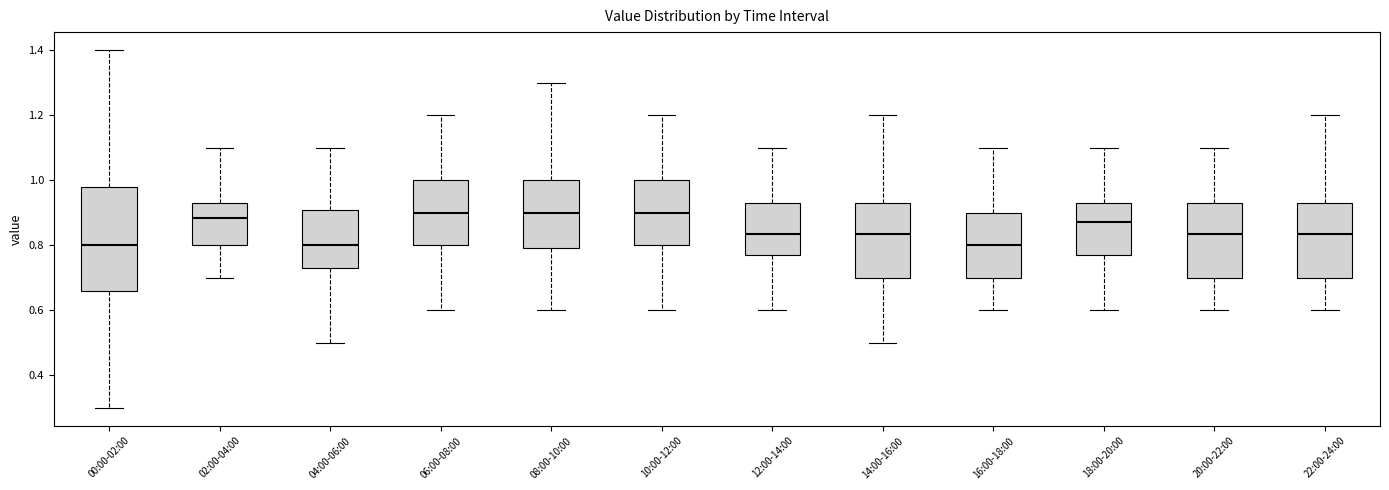

Reading left to right, transcribe this box plot: for each box, give where its median line is, the range the box spans, and where its two whiskers end, as read against the y-axis. The values are not printed on the chart, so give them approximately, as read against the axis.

00:00-02:00: median 0.80, box 0.66 to 0.98, whiskers 0.30 to 1.40
02:00-04:00: median 0.88, box 0.80 to 0.94, whiskers 0.70 to 1.10
04:00-06:00: median 0.80, box 0.74 to 0.90, whiskers 0.50 to 1.10
06:00-08:00: median 0.90, box 0.80 to 1.00, whiskers 0.60 to 1.20
08:00-10:00: median 0.90, box 0.80 to 1.00, whiskers 0.60 to 1.30
10:00-12:00: median 0.90, box 0.80 to 1.00, whiskers 0.60 to 1.20
12:00-14:00: median 0.84, box 0.78 to 0.94, whiskers 0.60 to 1.10
14:00-16:00: median 0.84, box 0.70 to 0.94, whiskers 0.50 to 1.20
16:00-18:00: median 0.80, box 0.70 to 0.90, whiskers 0.60 to 1.10
18:00-20:00: median 0.88, box 0.78 to 0.94, whiskers 0.60 to 1.10
20:00-22:00: median 0.84, box 0.70 to 0.94, whiskers 0.60 to 1.10
22:00-24:00: median 0.84, box 0.70 to 0.94, whiskers 0.60 to 1.20